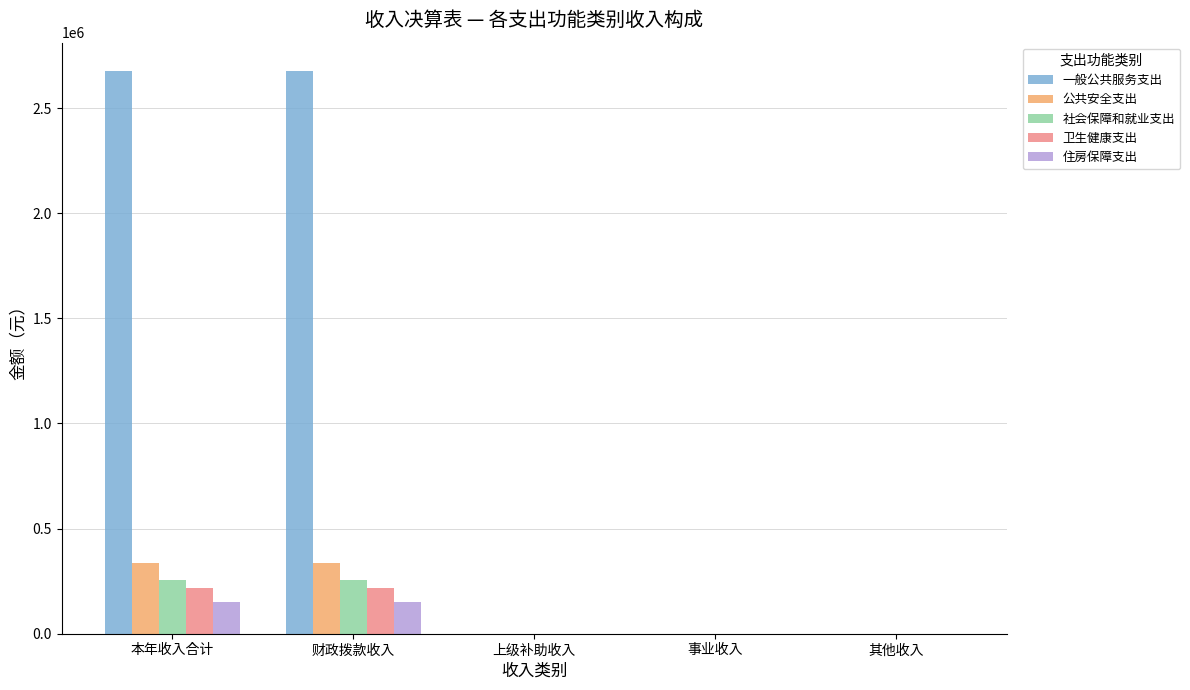

True or false: 住房保障支出 has a value of 241417.5 at 财政拨款收入.

False